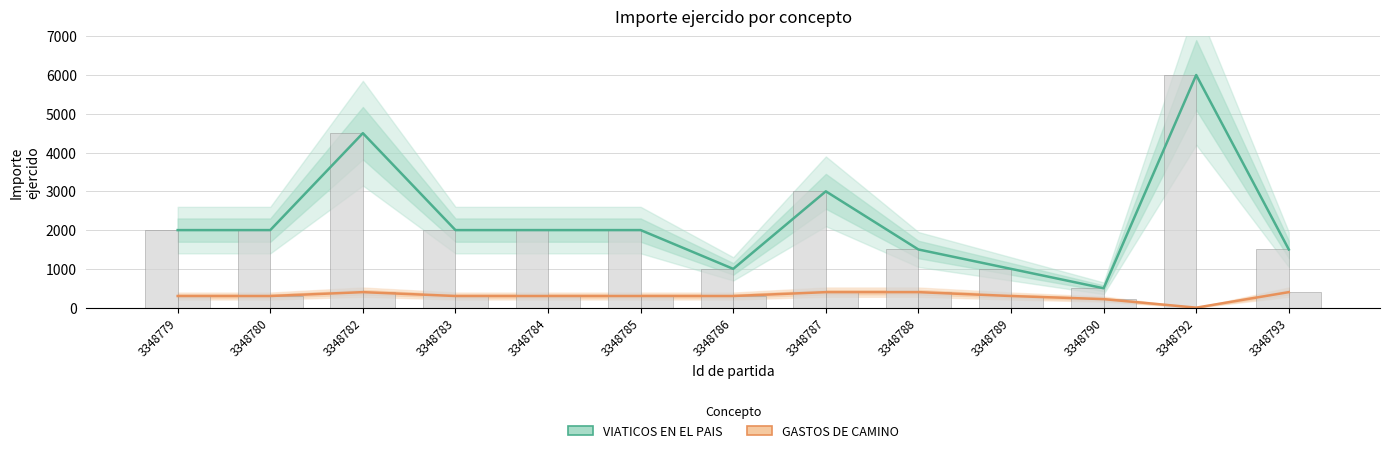

The value of VIATICOS EN EL PAIS at 3348789 is 475. True or false?

False